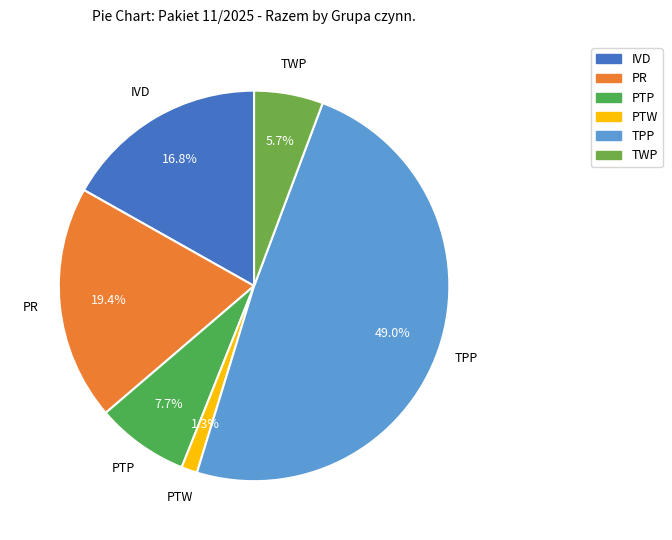

What portion of the pie excludes TPP?

51.0%